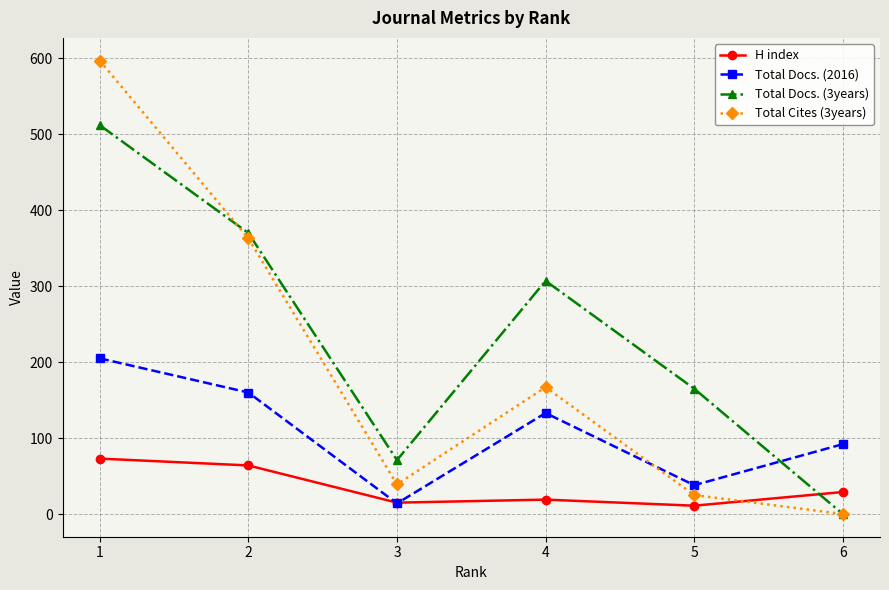

True or false: Total Cites (3years) has a value of 39 at 3.

True